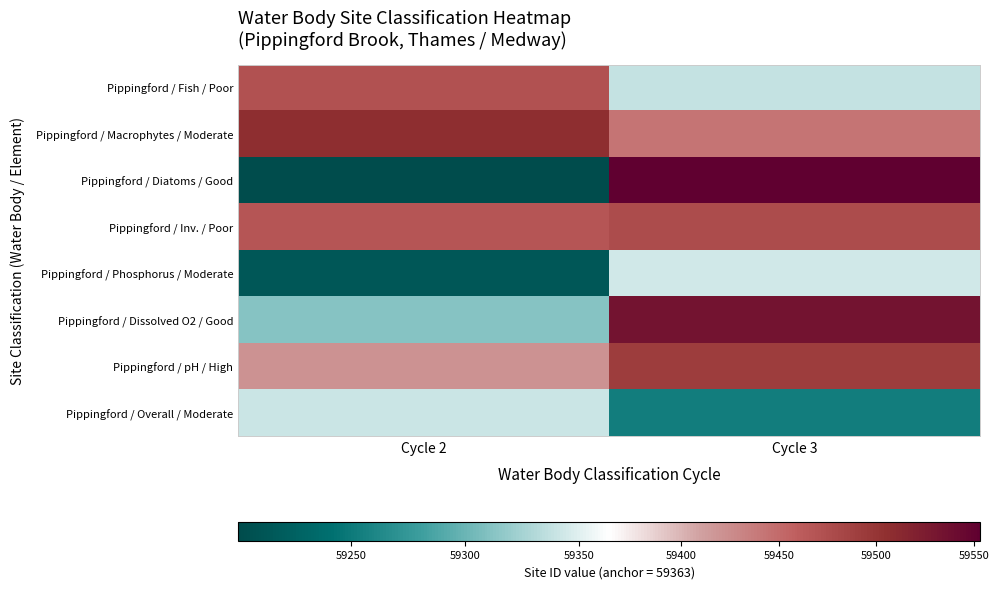

At which category is the sum across all series the highest?

Cycle 3